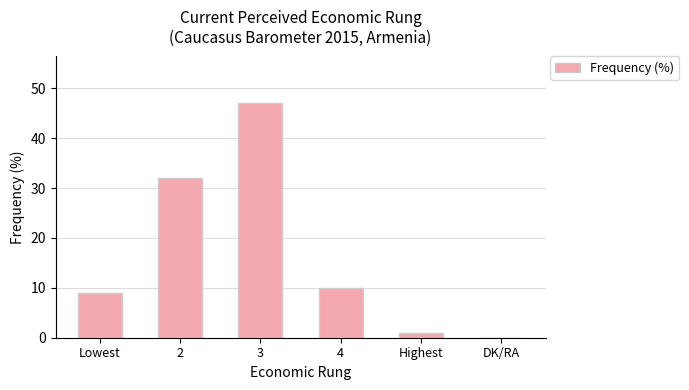

What is the greatest value displayed?

47